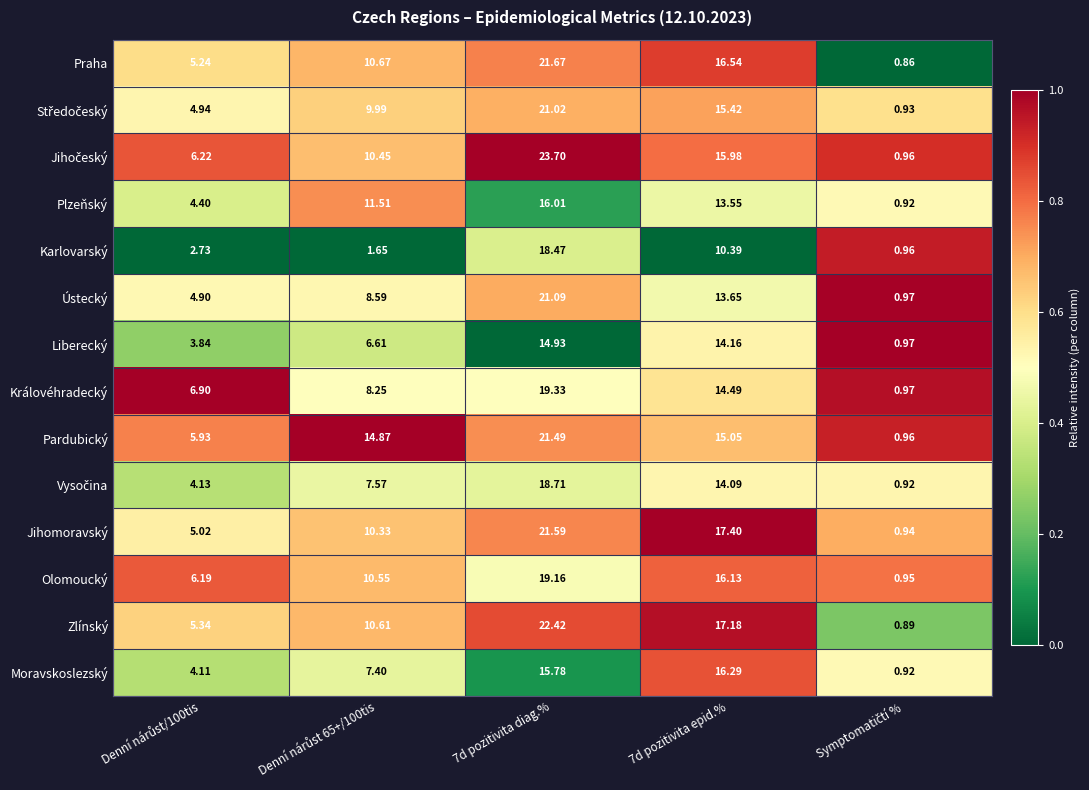

Which series has the largest total across all categories?

Pardubický